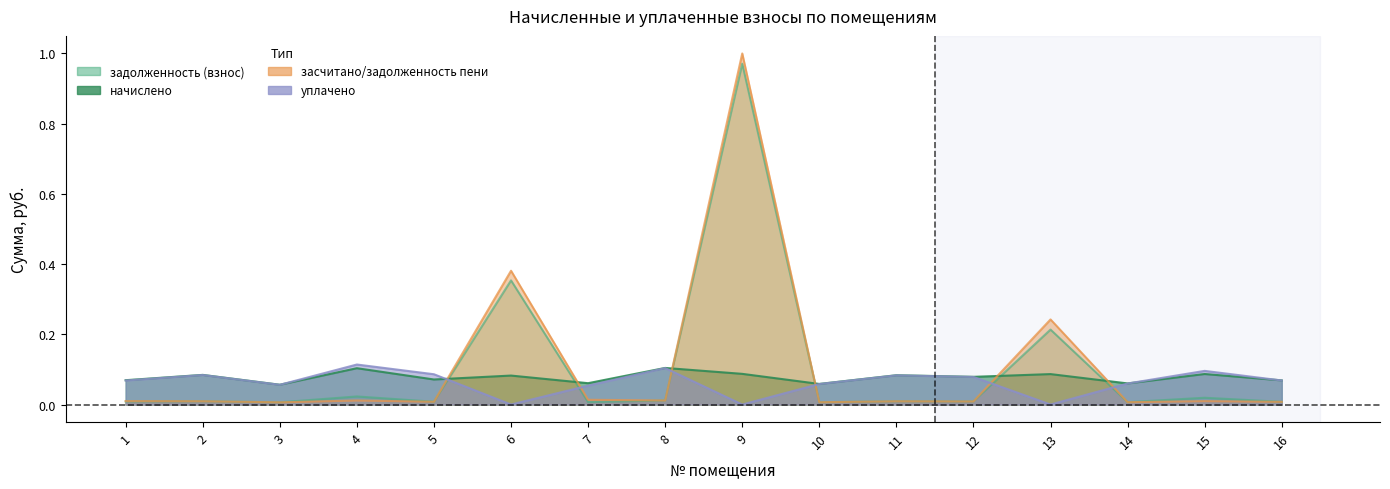

Between 4 and 14, which is larger?

4